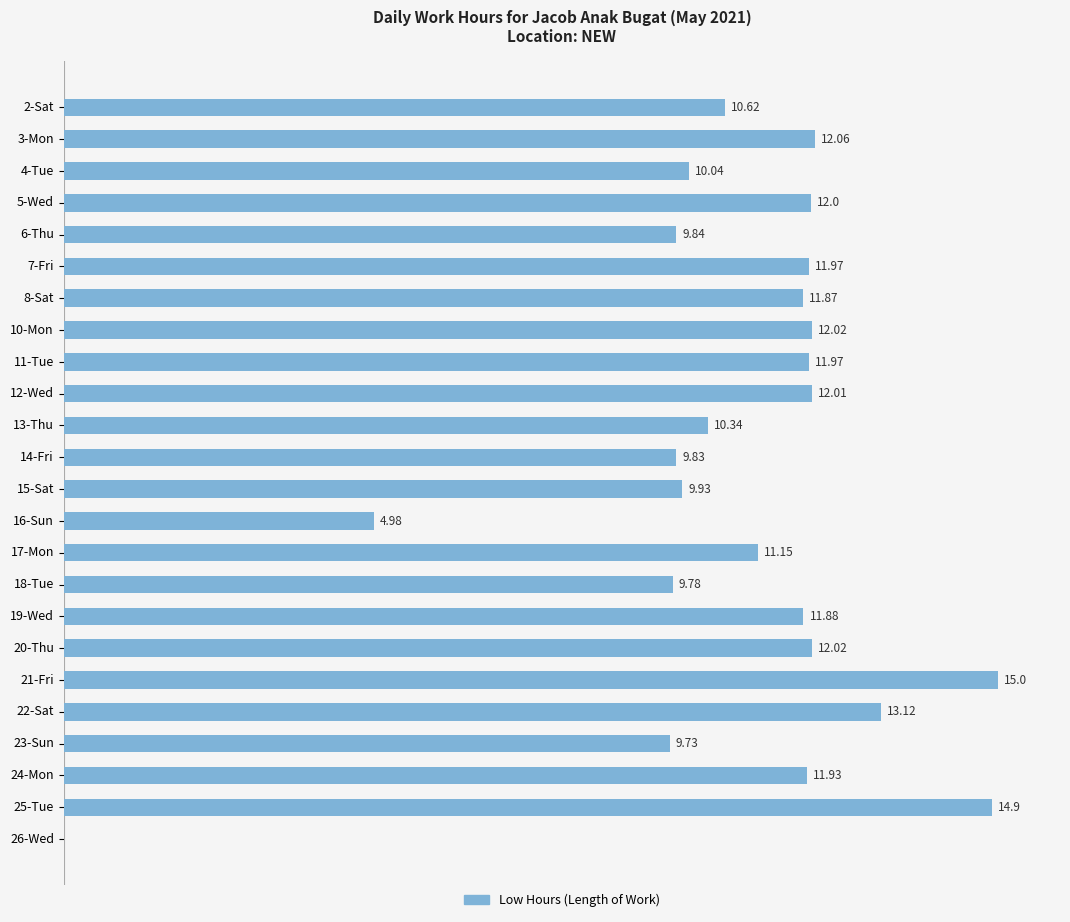

At which label is the value closest to 7?

16-Sun